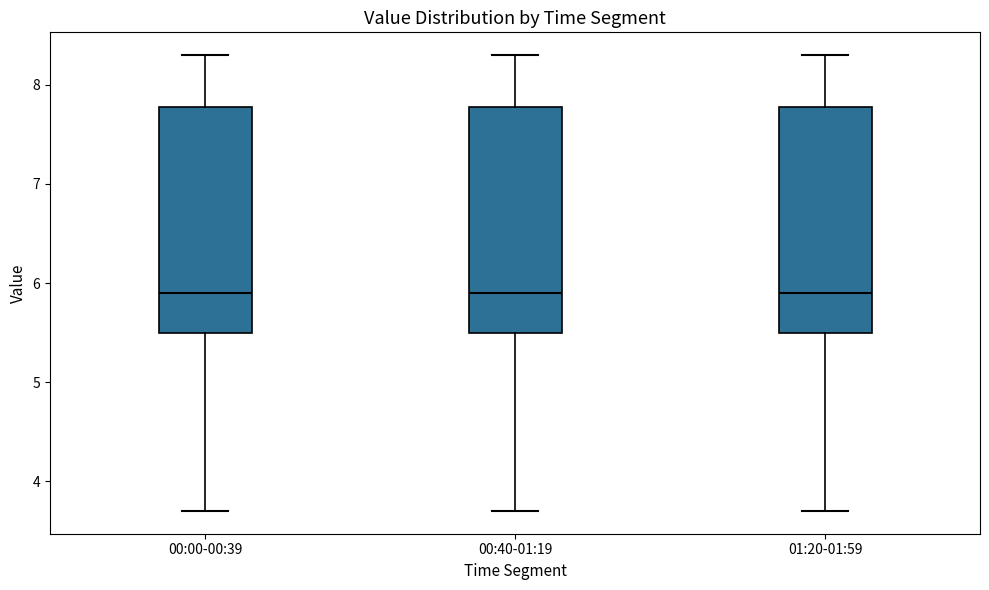

Where does the lower whisker of the box for 01:20-01:59 end on the y-axis? The values are not printed on the chart, so give them approximately, as read against the axis.

3.7